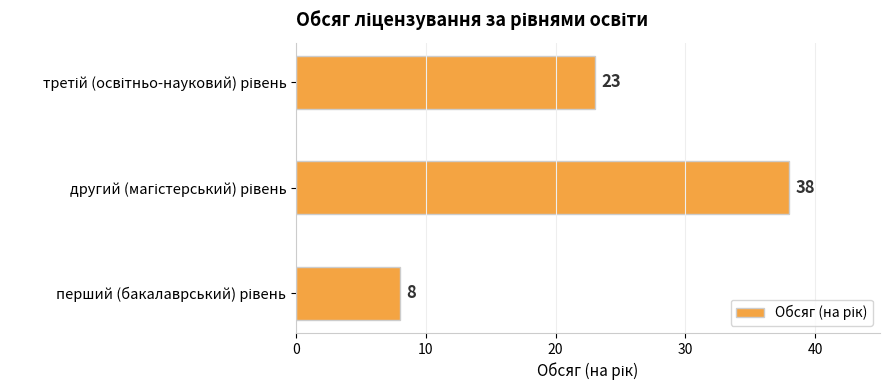

Count the values in the range 8 to 38.

3